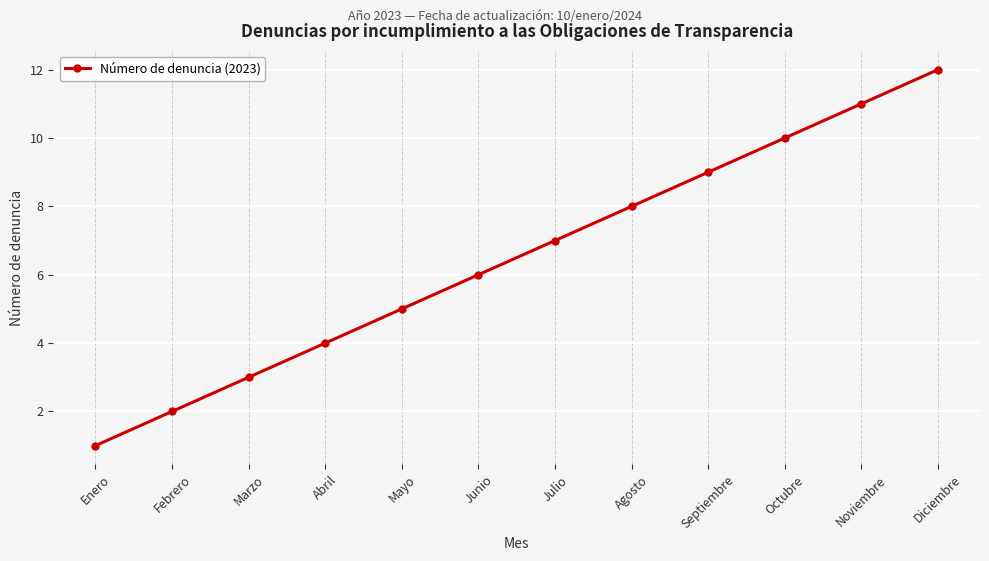

What is the change in value from Agosto to Noviembre?

+3